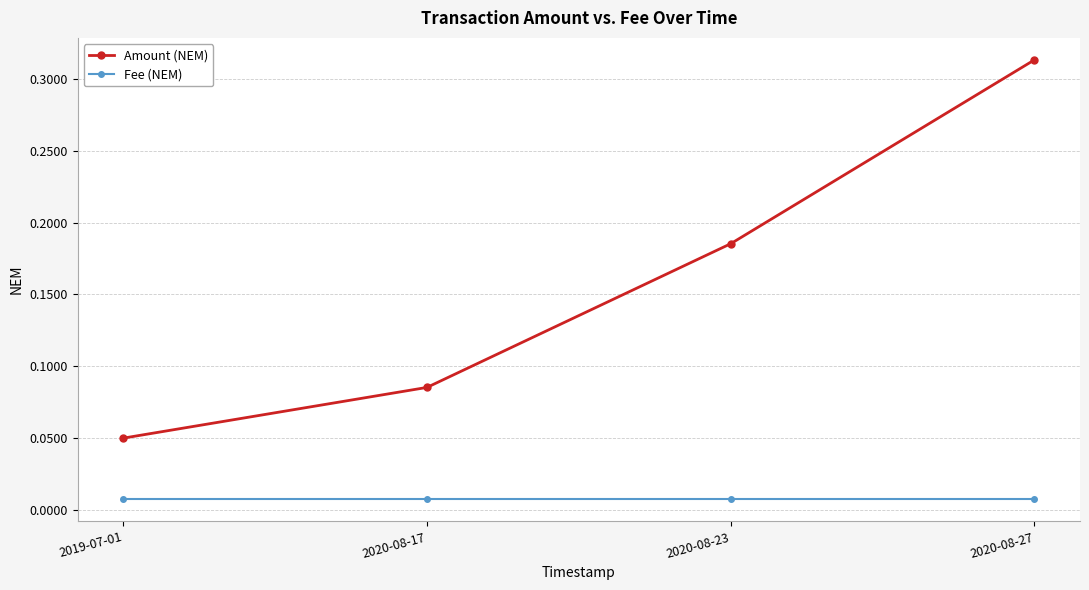

Which category has the highest value across all series?

2020-08-27